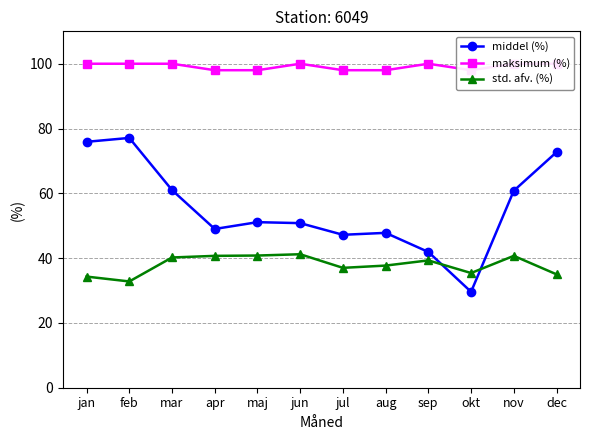

What position from the left is dec?

12